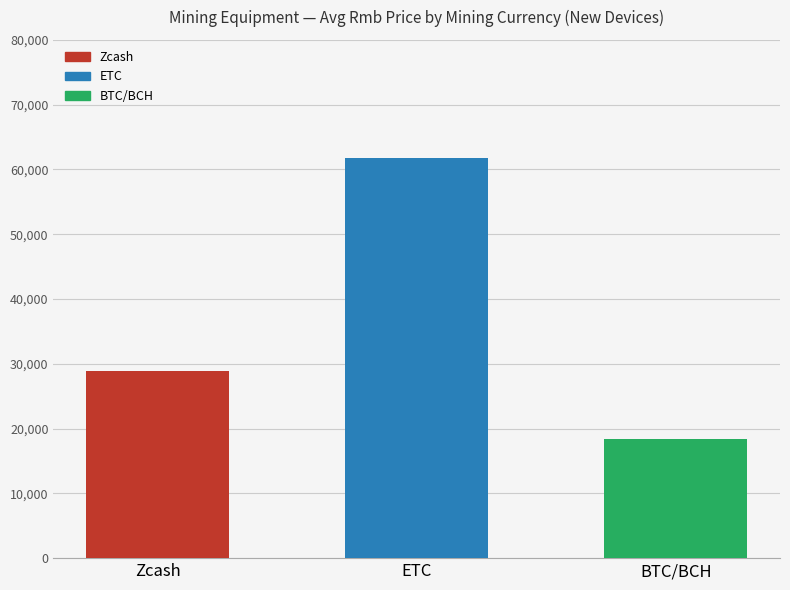

How many data points are less than 28900?

1